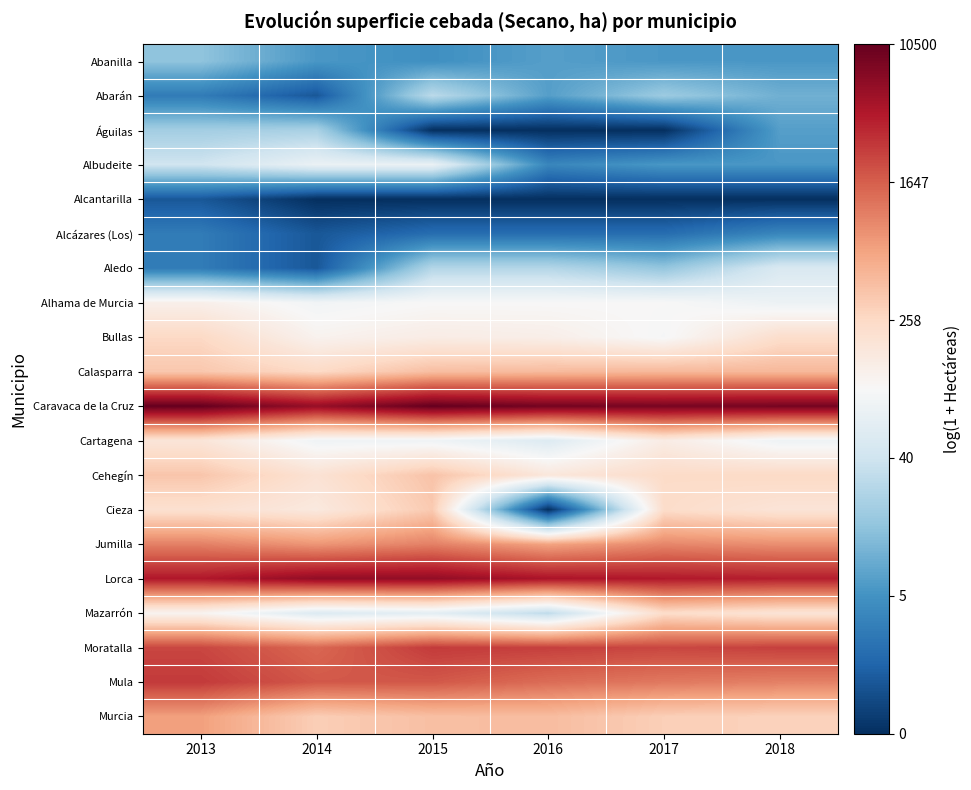

Rank the series at 2018 from lowest to highest value.

Alcantarilla, Alcázares (Los), Abanilla, Albudeite, Águilas, Abarán, Aledo, Alhama de Murcia, Cartagena, Cieza, Mazarrón, Bullas, Cehegín, Murcia, Calasparra, Jumilla, Mula, Moratalla, Lorca, Caravaca de la Cruz